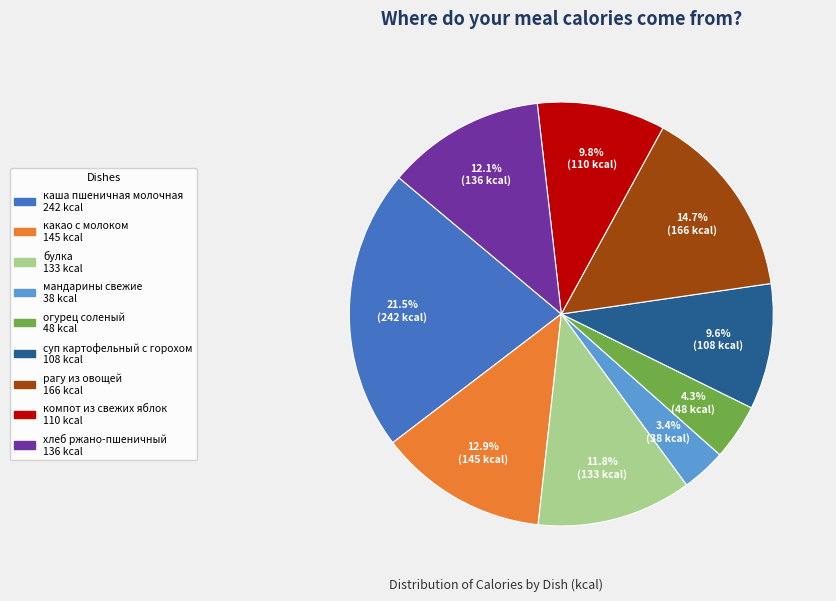

Is there any slice that represents more than half of the pie?

No